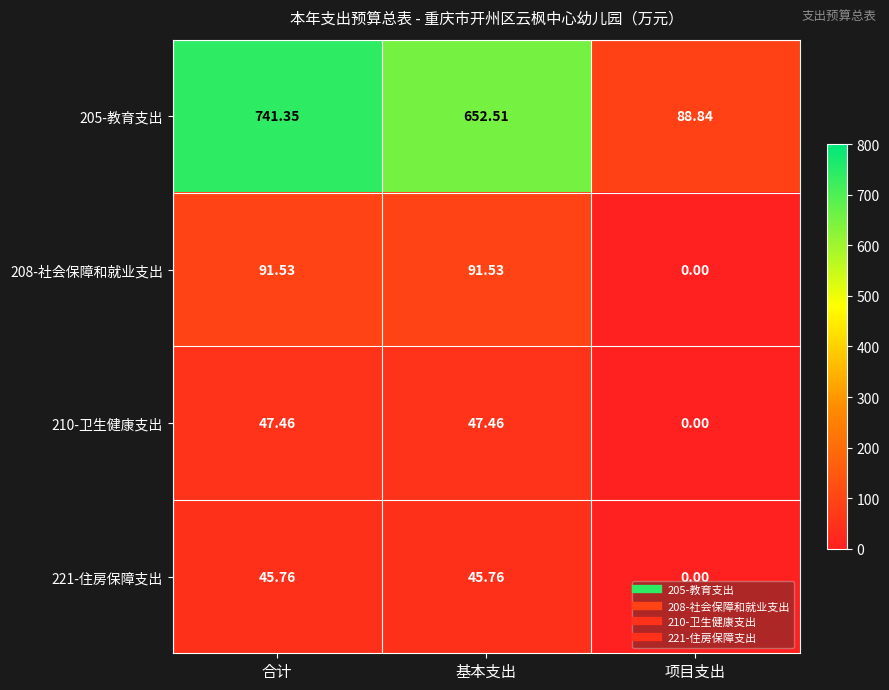

Which series has the largest range (max minus min)?

205-教育支出